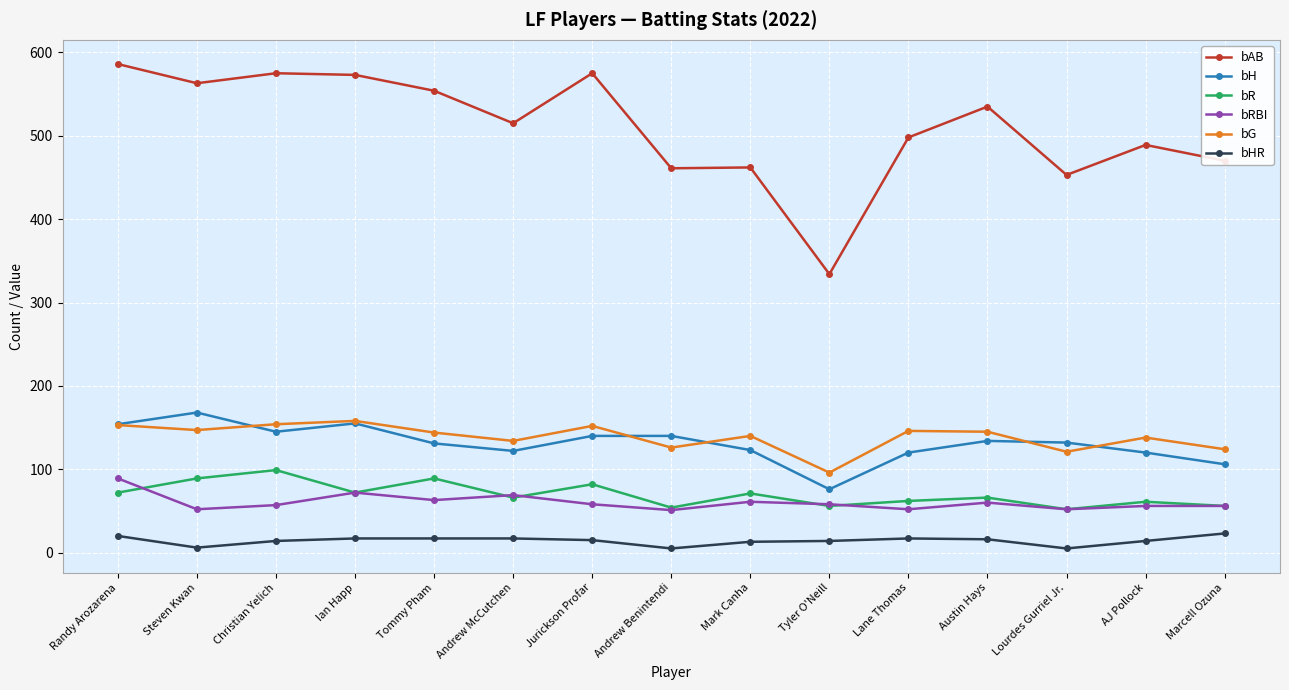

The value of bAB at Mark Canha is 462. True or false?

True